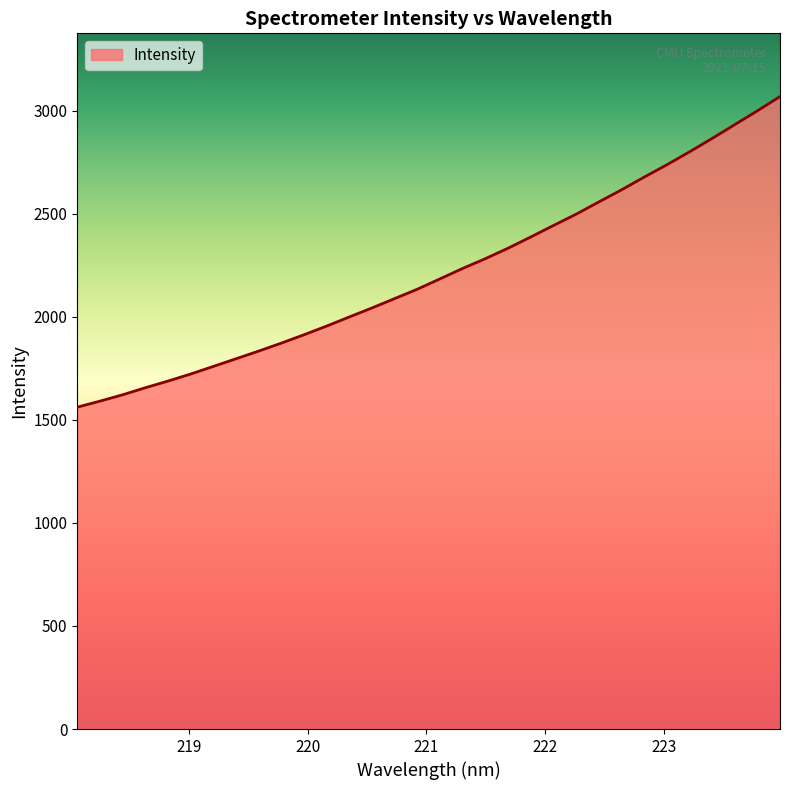

What is the difference between the maximum and minimum values?

1506.7